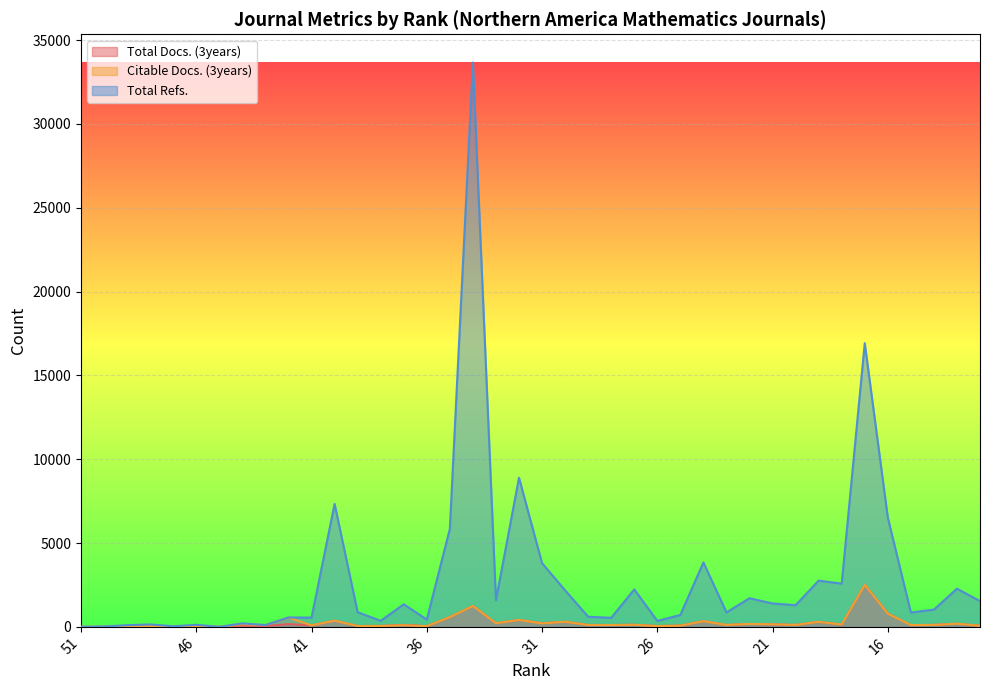

Which series has the largest range (max minus min)?

Total Refs.